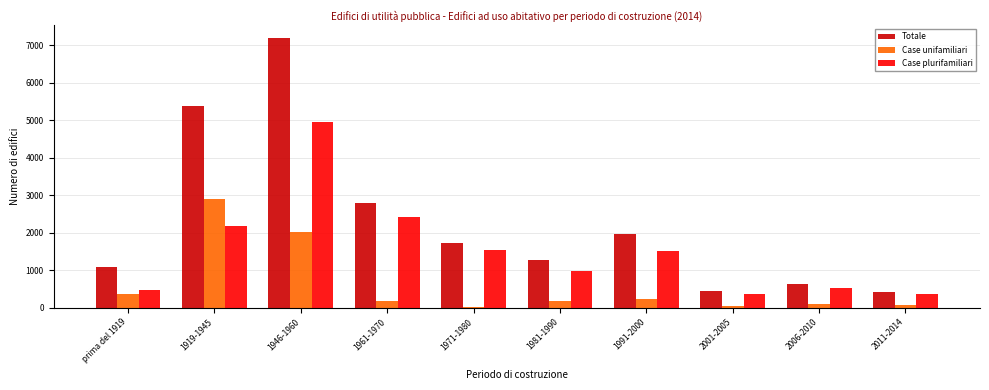

The Case plurifamiliari series shows 691 at 1919-1945. True or false?

False